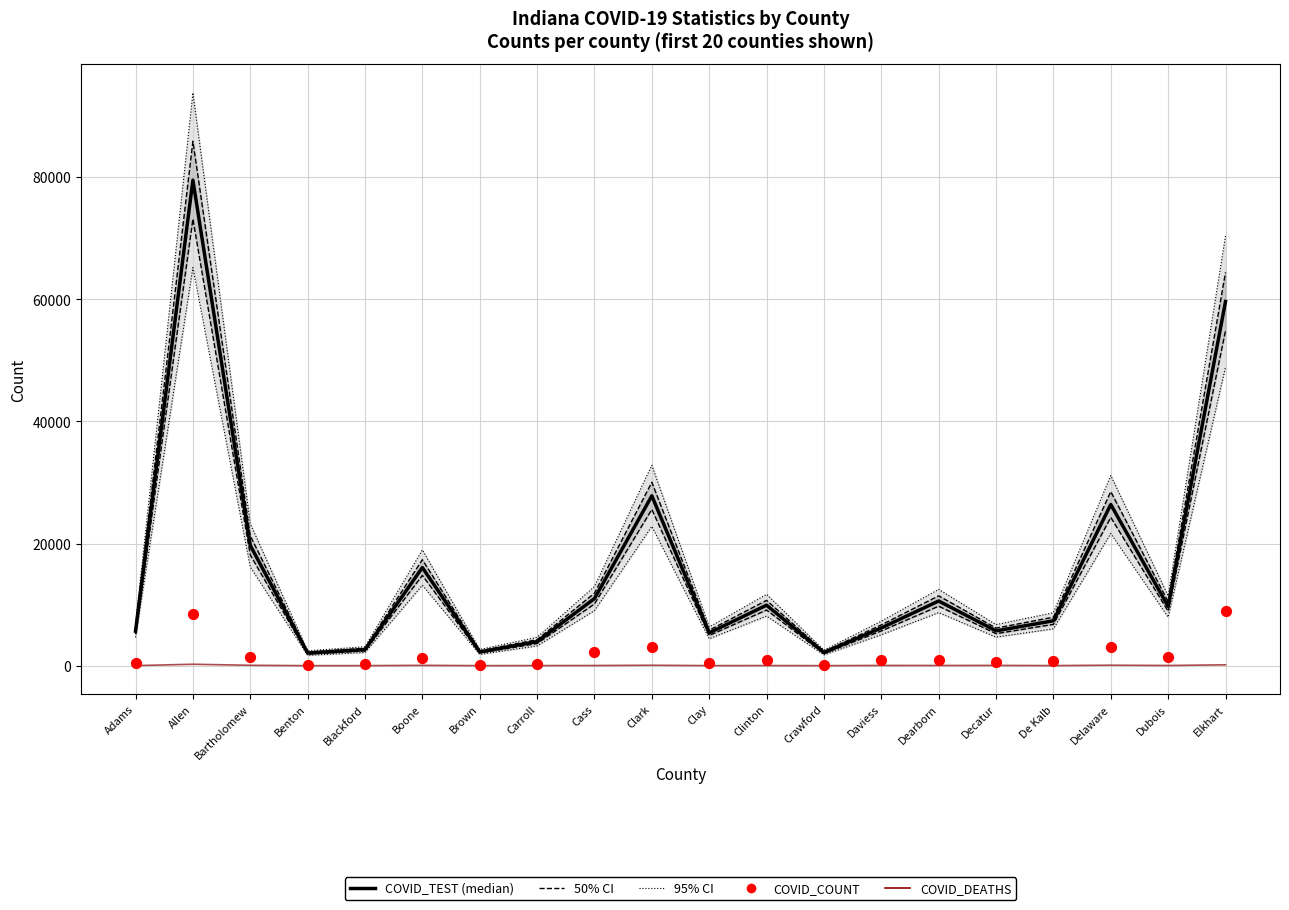

At how many categories does at least one series exceed 39108?

2